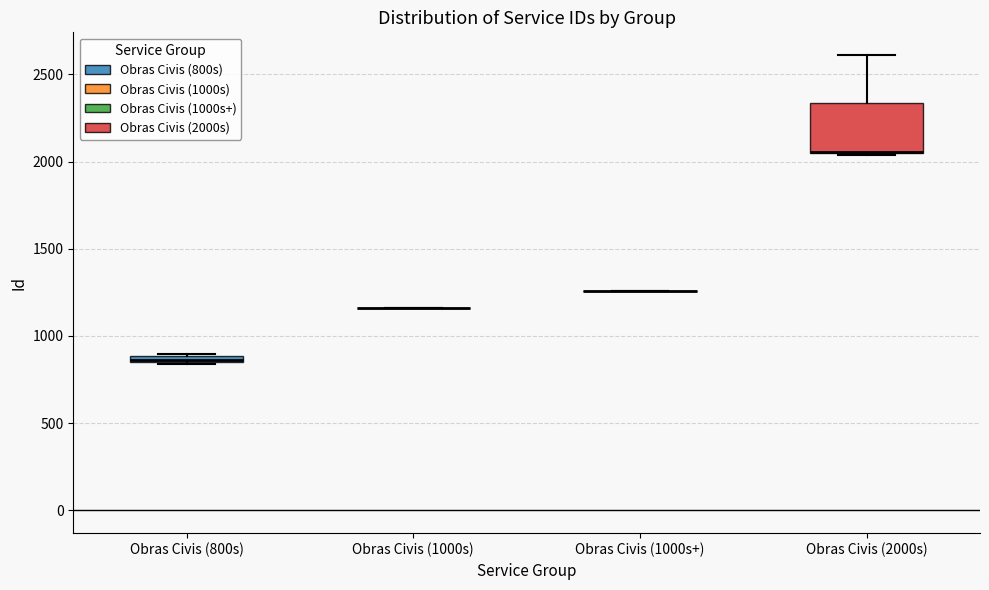

Comparing the boxes themselves (not the whiskers), which one is the tallest?

Obras Civis (2000s)